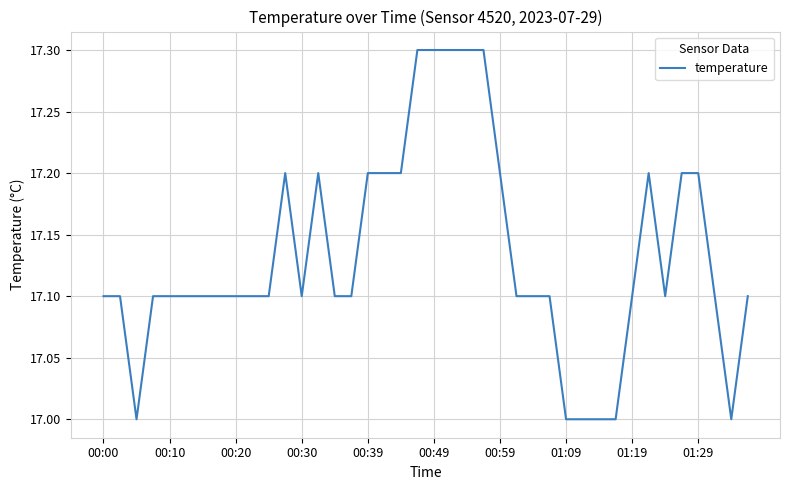

What is the smallest value displayed?

17.0